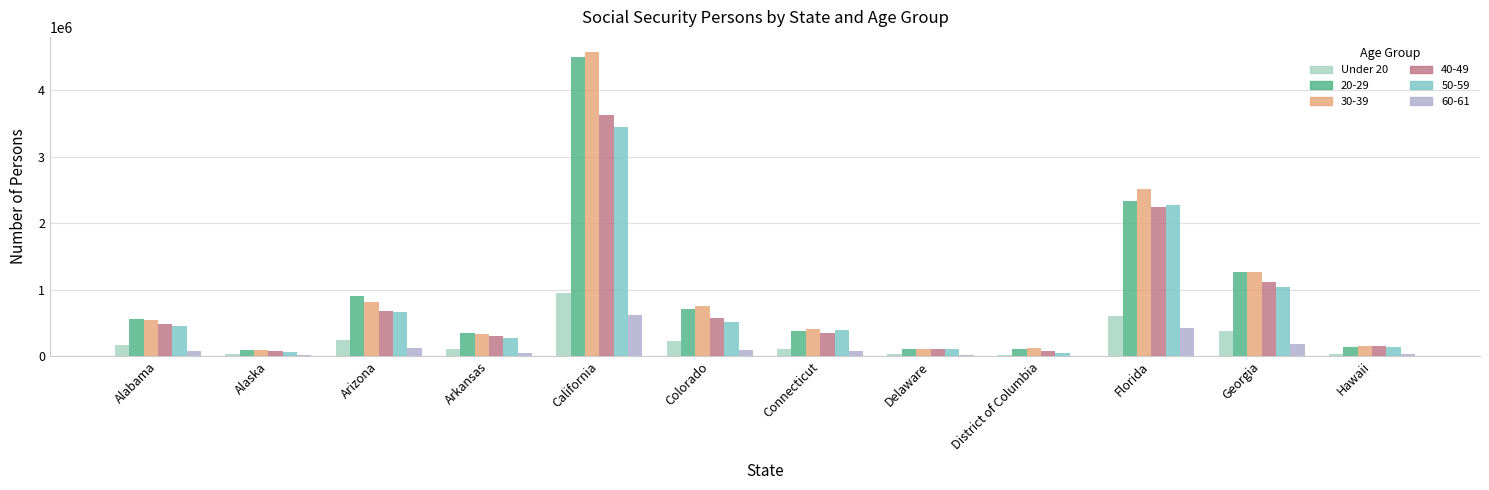

How many distinct data groups are displayed?

6